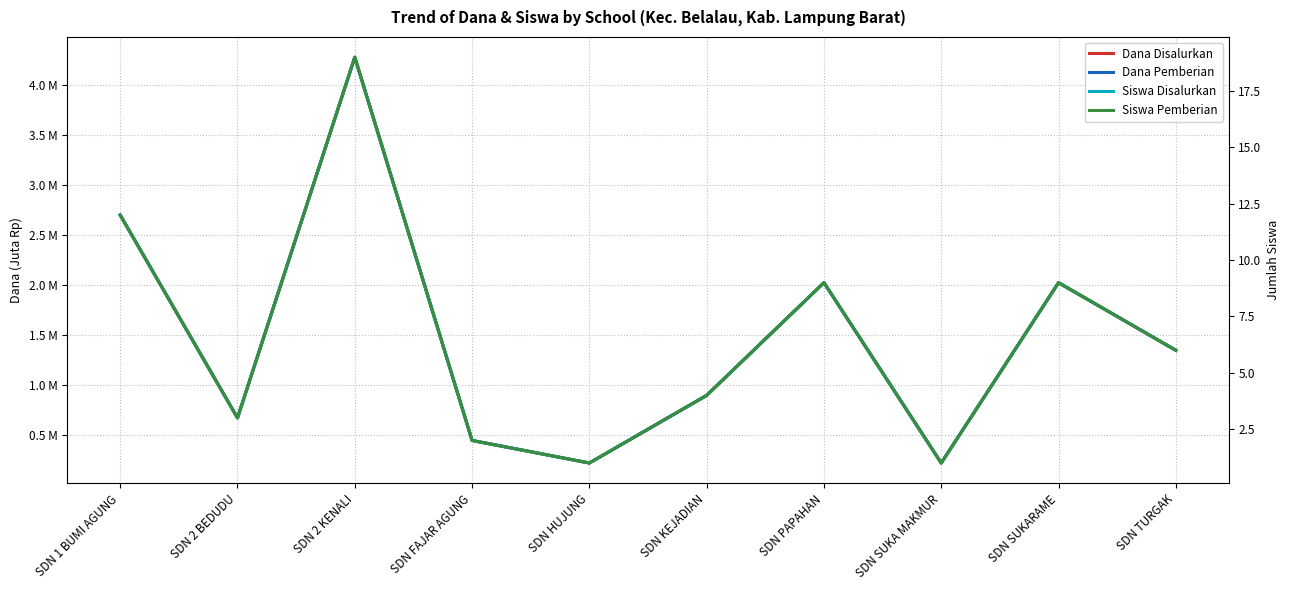

Reading left to right, list all the values displayed in this chart.

Dana Disalurkan: 2.7	0.7	4.3	0.5	0.2	0.9	2.0	0.2	2.0	1.4
Dana Pemberian: 2.7	0.7	4.3	0.5	0.2	0.9	2.0	0.2	2.0	1.4
Siswa Disalurkan: 12.0	3.0	19.0	2.0	1.0	4.0	9.0	1.0	9.0	6.0
Siswa Pemberian: 12.0	3.0	19.0	2.0	1.0	4.0	9.0	1.0	9.0	6.0